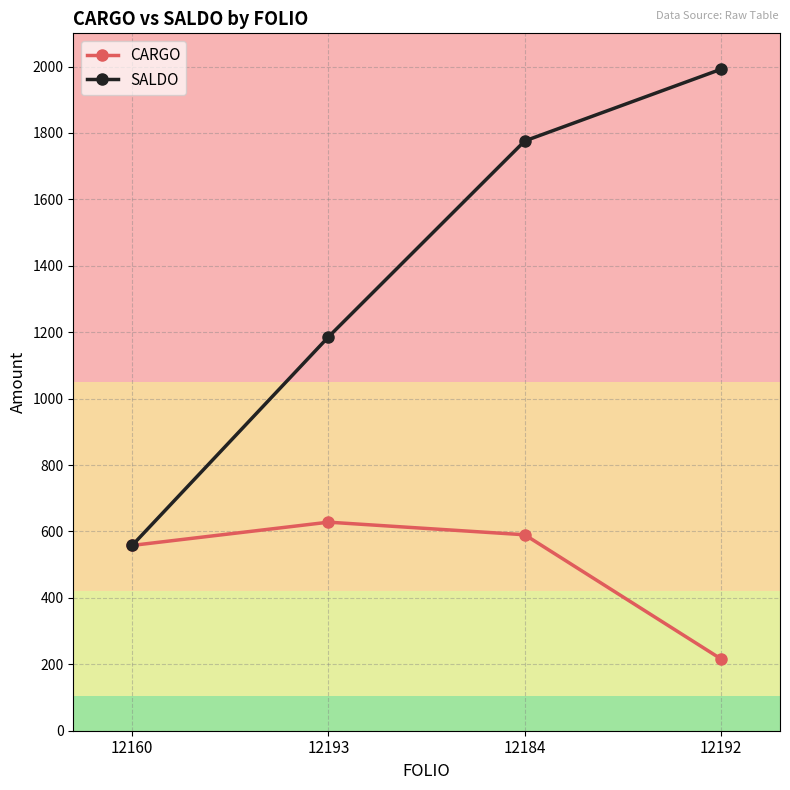

Where is SALDO nearest to the value 1275?

12193